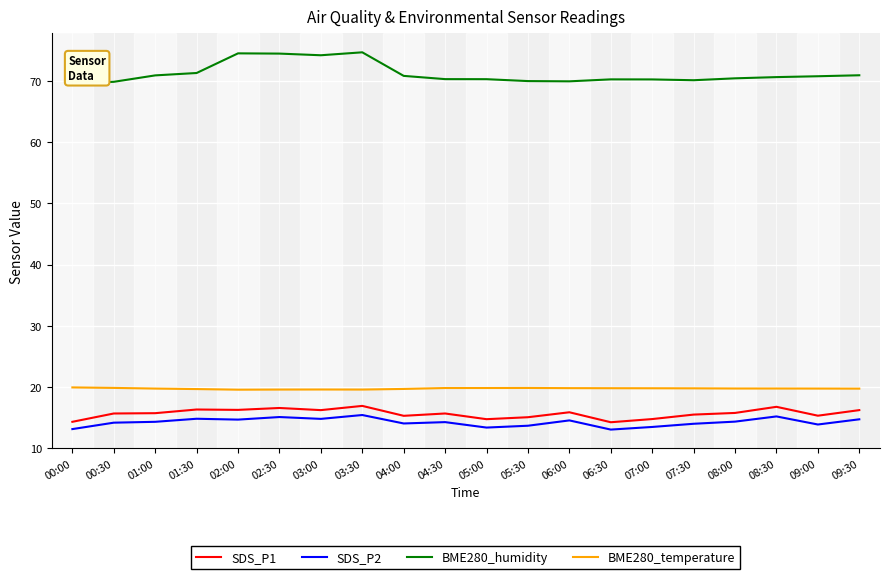

What position from the left is 09:00?

19